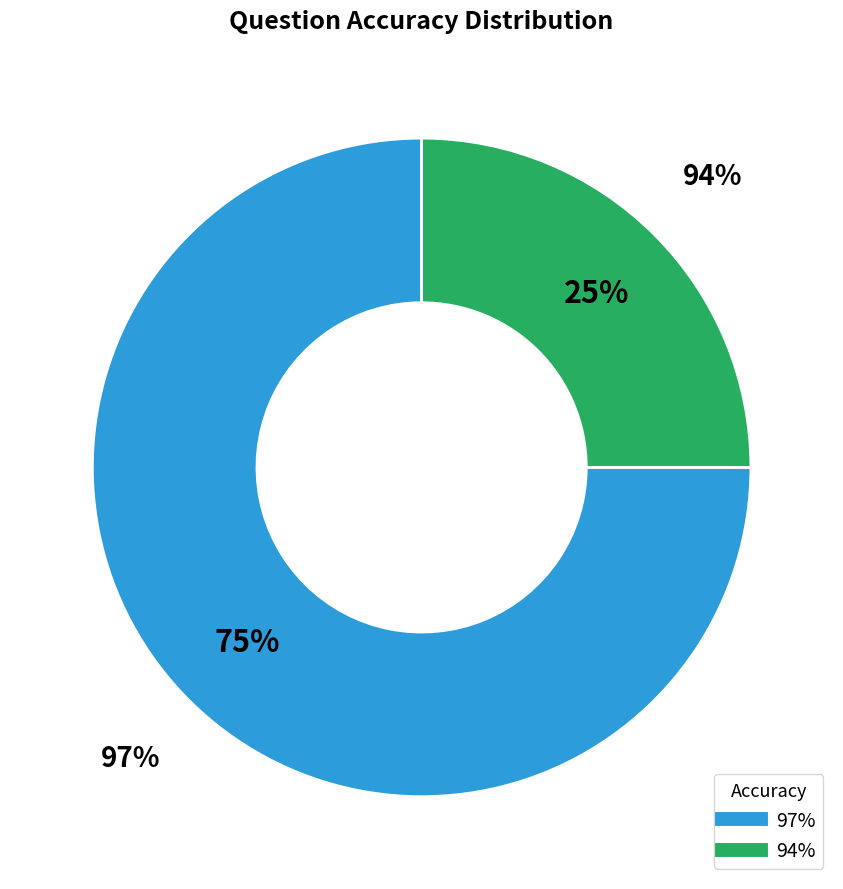

To the nearest percent, what percentage of the pie is 94%?

25%